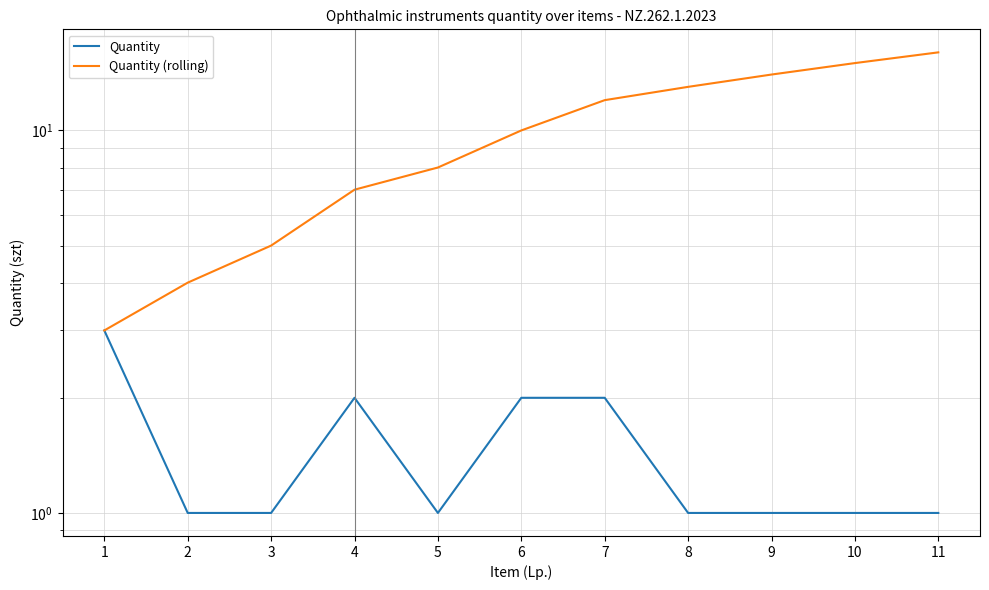

What are all the series names shown in the legend?

Quantity, Quantity (rolling)